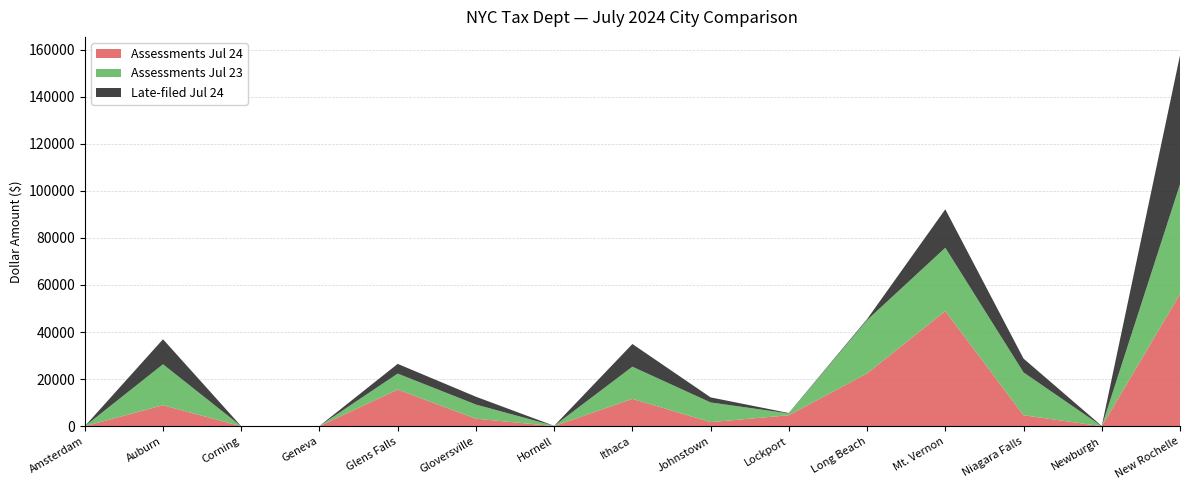

Reading left to right, what are all the values shown in this chart?

Assessments Jul 24: 0.0	8924.1	3.4	62.1	15570.7	3219.2	49.3	11618.5	1752.4	4676.5	22435.9	48912.0	4683.2	2.6	56139.8
Assessments Jul 23: 0.0	17393.2	4.2	61.0	6797.5	5989.9	121.6	13673.4	8356.7	766.0	22660.4	26890.4	18179.7	9.4	46601.9
Late-filed Jul 24: 0.0	10629.7	0.0	0.0	4117.4	3325.6	0.0	9636.9	2151.1	175.6	398.5	16340.4	5866.0	103.1	54745.9